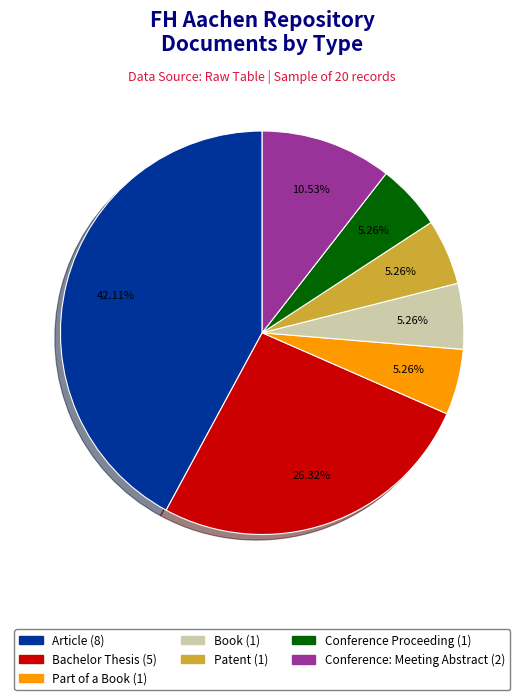

Which category has the biggest portion of the pie?

Article